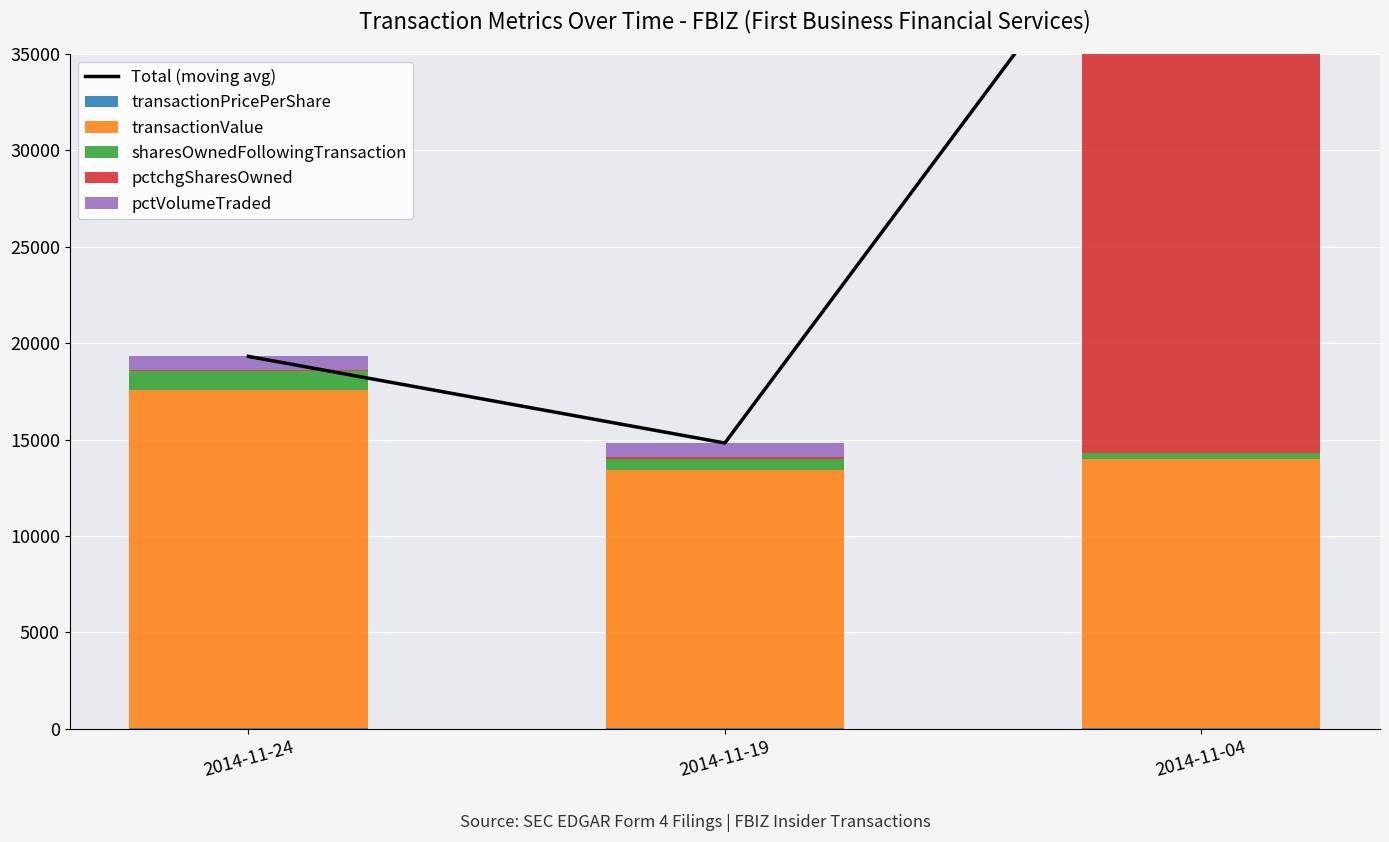

Does the chart contain any negative values?

No